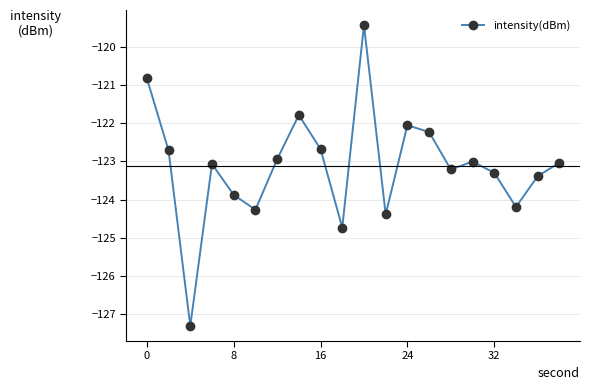

What is the minimum value shown in the chart?

-127.3